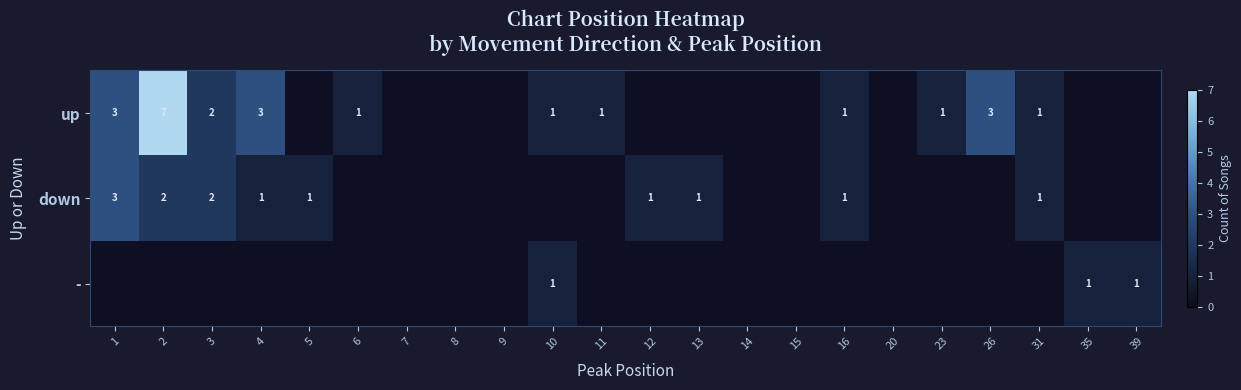

The value of down at 4 is 1. True or false?

True